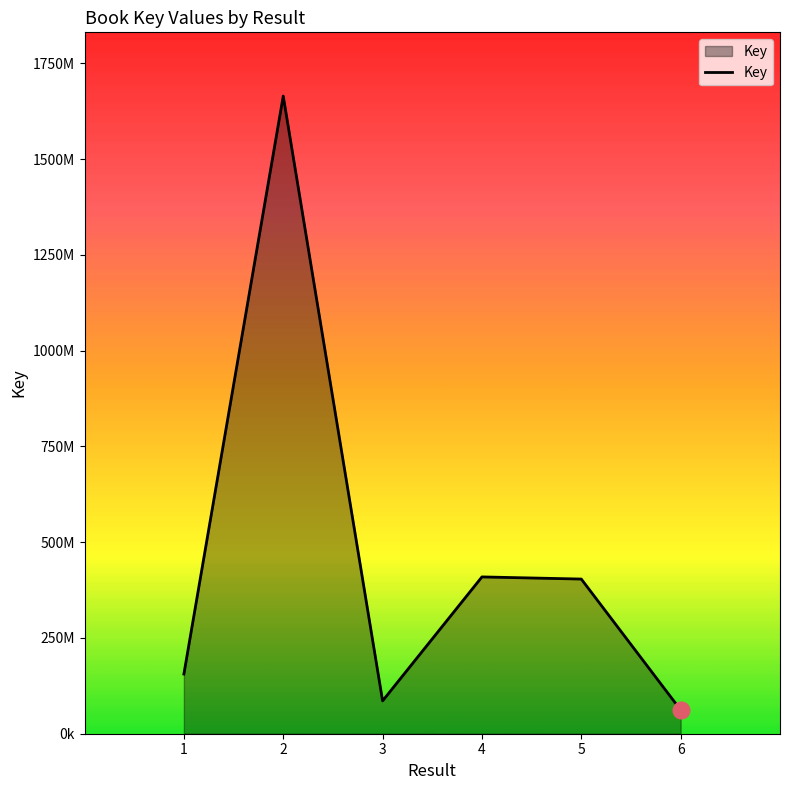

Where is the first local minimum?

3